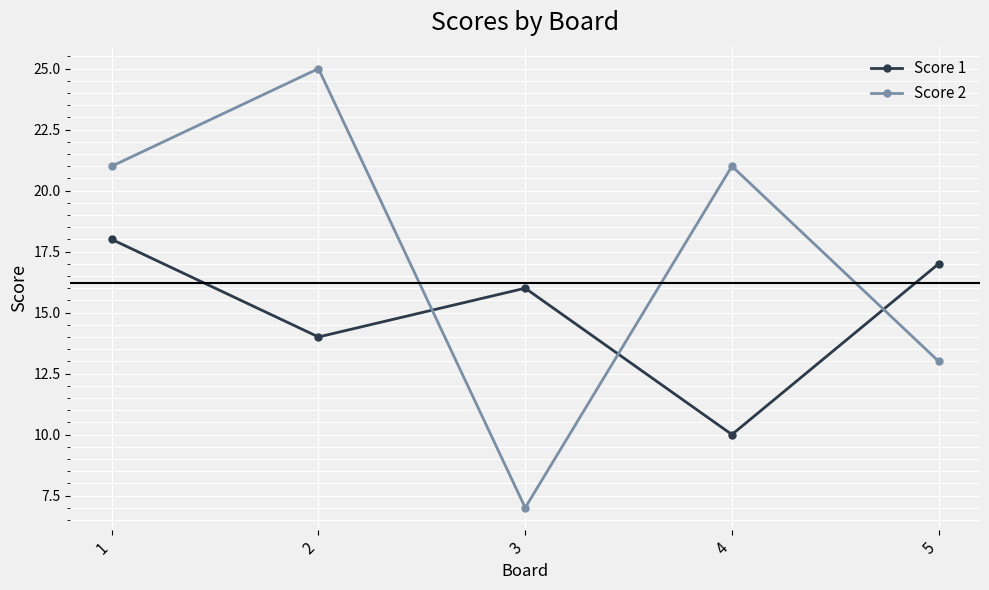

How many data points in Score 1 are less than 16?

2